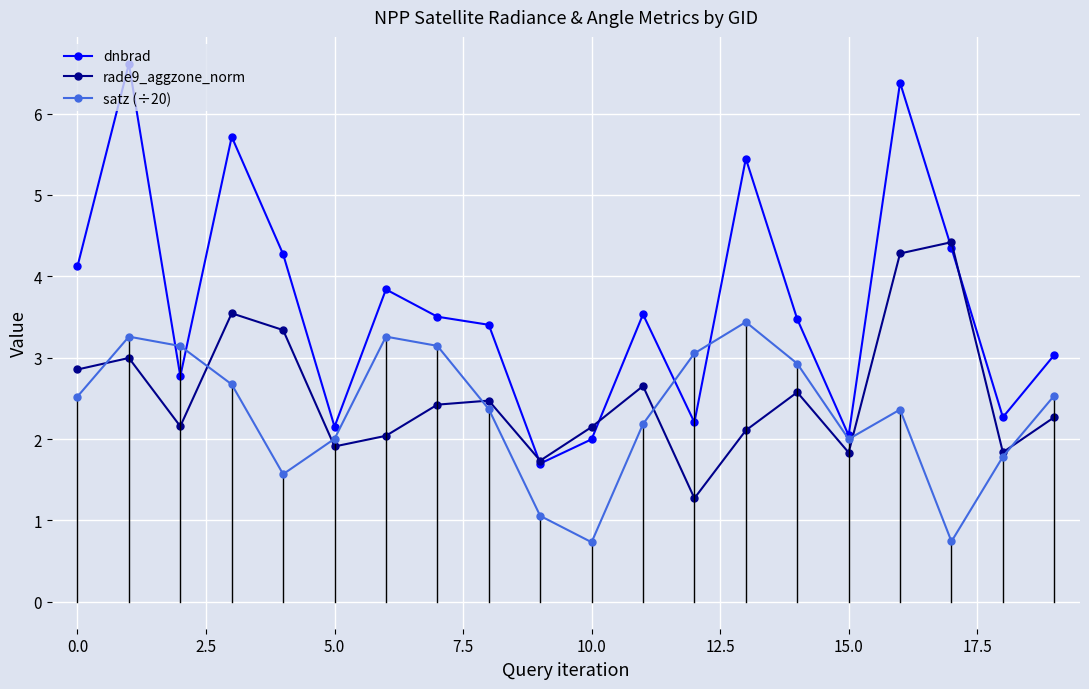

At how many categories does at least one series exceed 2?

19